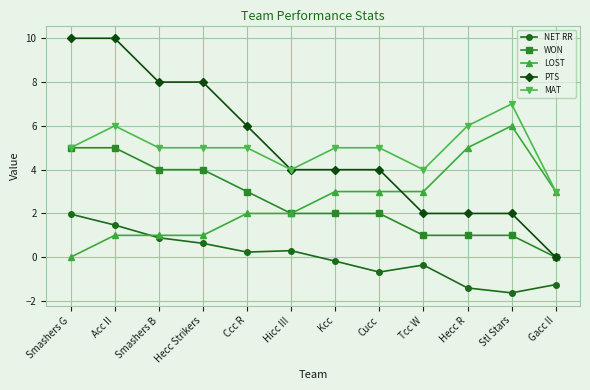

True or false: MAT has more than 1 interior local peaks.

True